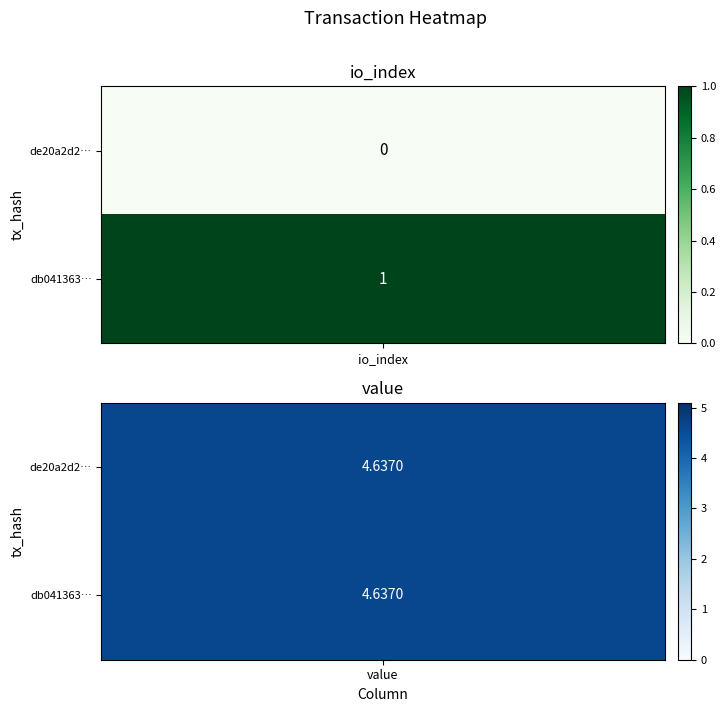

Is it true that de20a2d2b90b550b61f986a0c9528a7de5eb581 equals 0.0 at io_index?

True